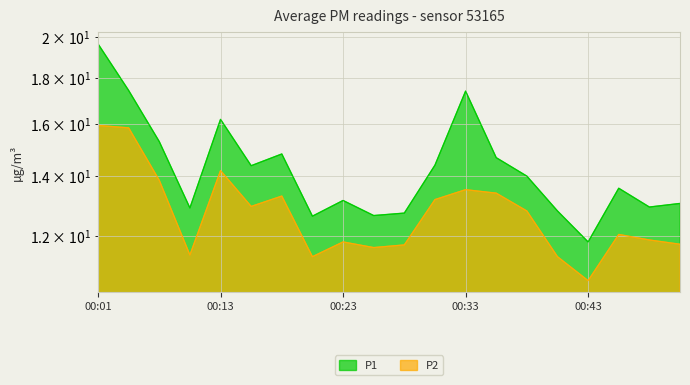

Where is the first local maximum for P1?

00:13